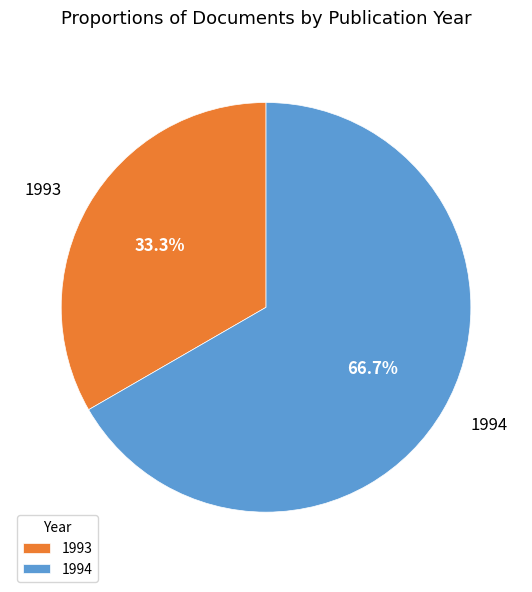

Which category has the smallest portion of the pie?

1993